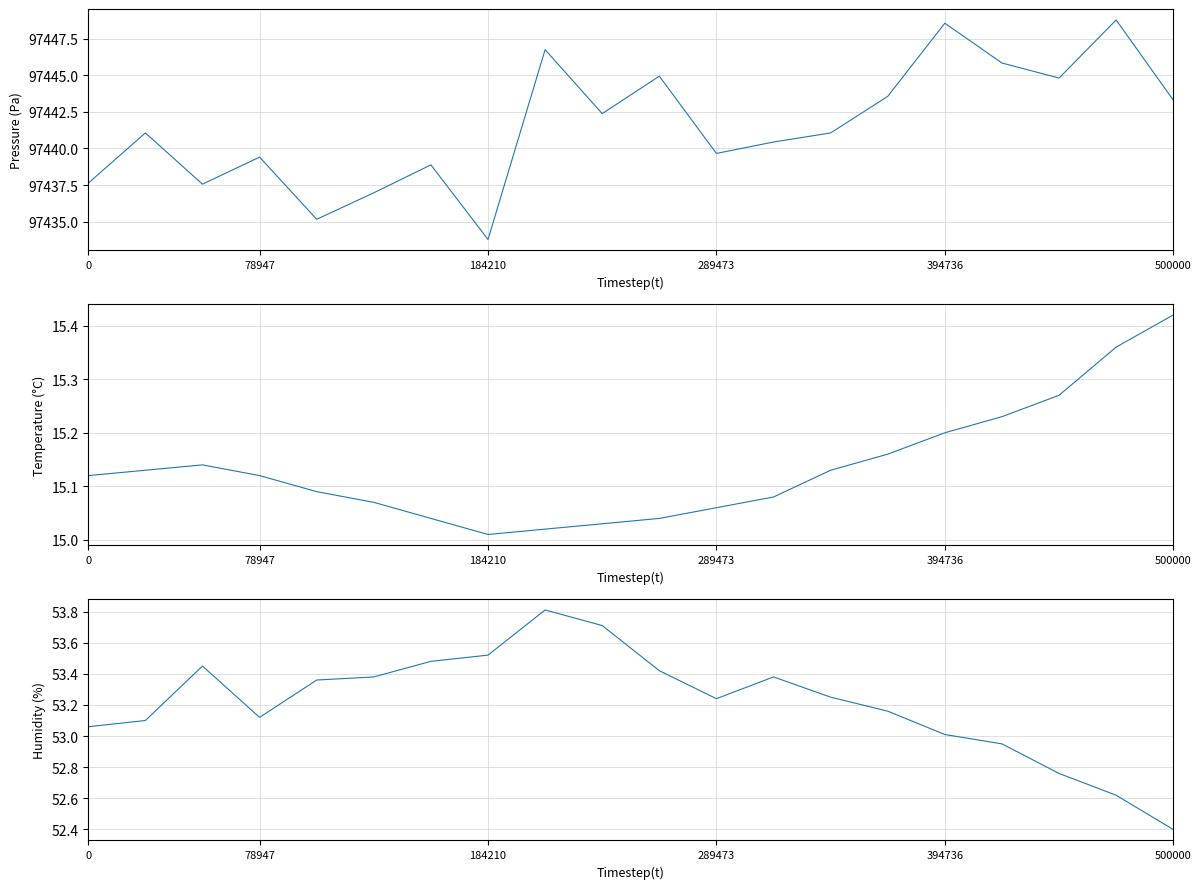

Rank the series at 17 from highest to lowest value.

pressure, humidity, temperature